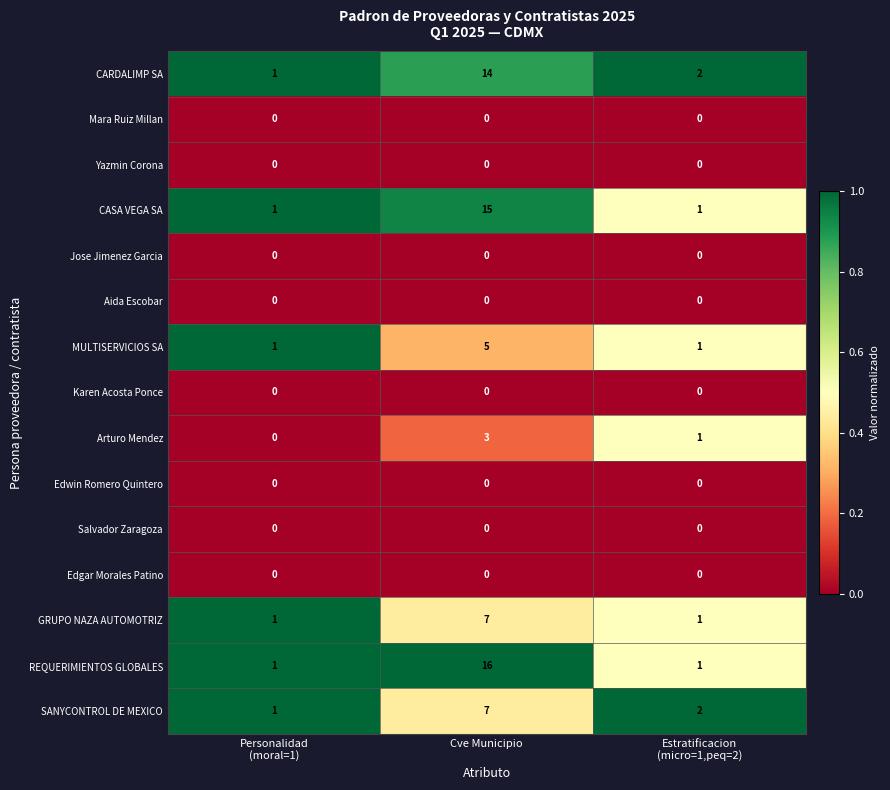

Between Personalidad
(moral=1) and Cve Municipio, which series saw the biggest shift?

REQUERIMIENTOS GLOBALES